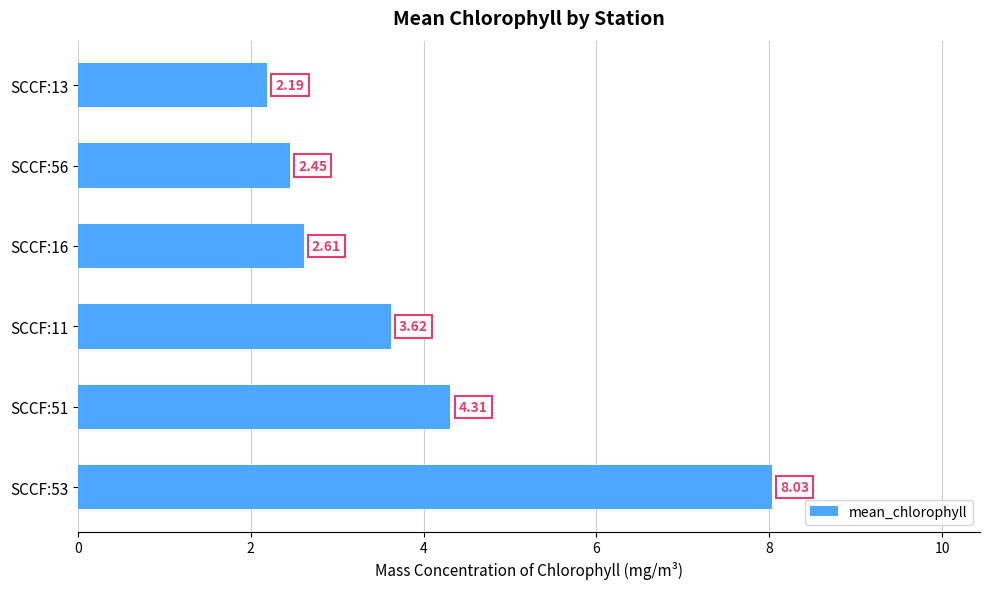

List the labels in order of value, largest first.

SCCF:53, SCCF:51, SCCF:11, SCCF:16, SCCF:56, SCCF:13